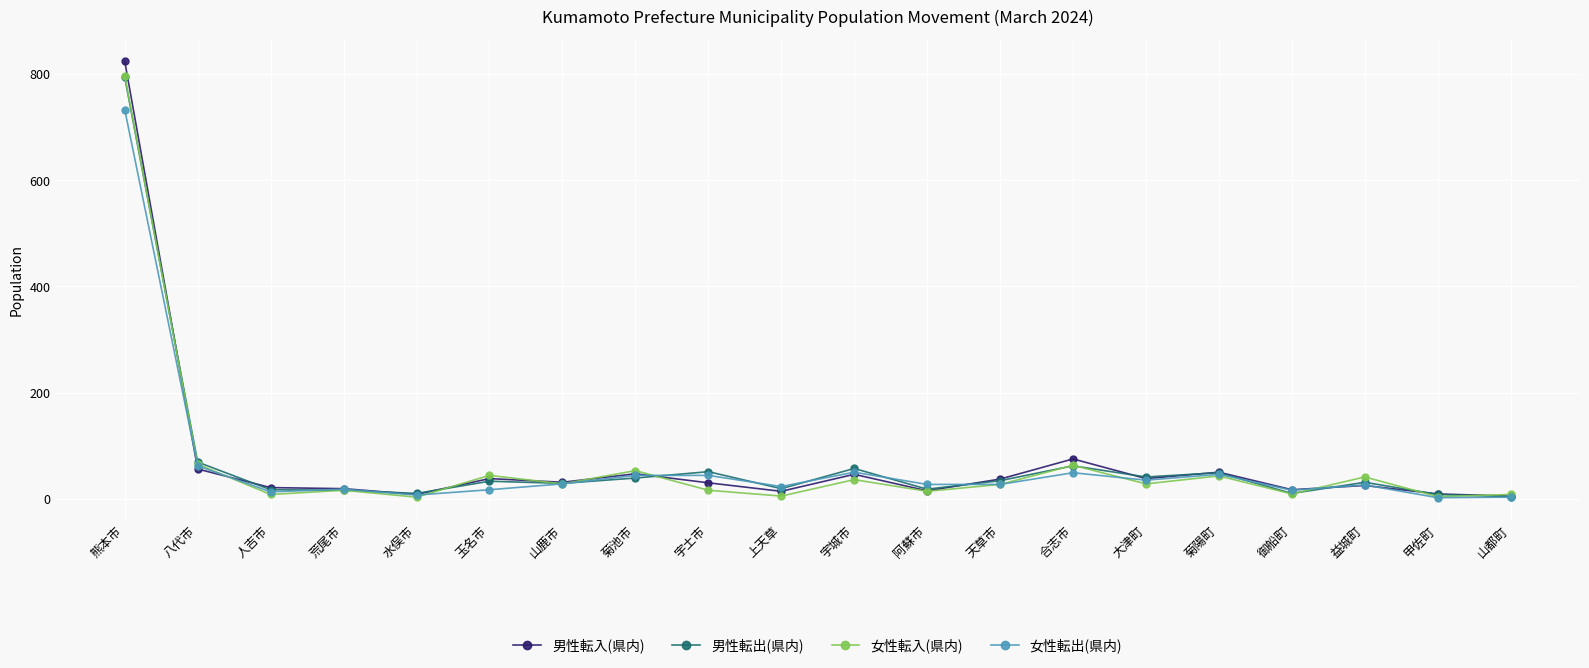

What is the total value across all series at 荒尾市?

69